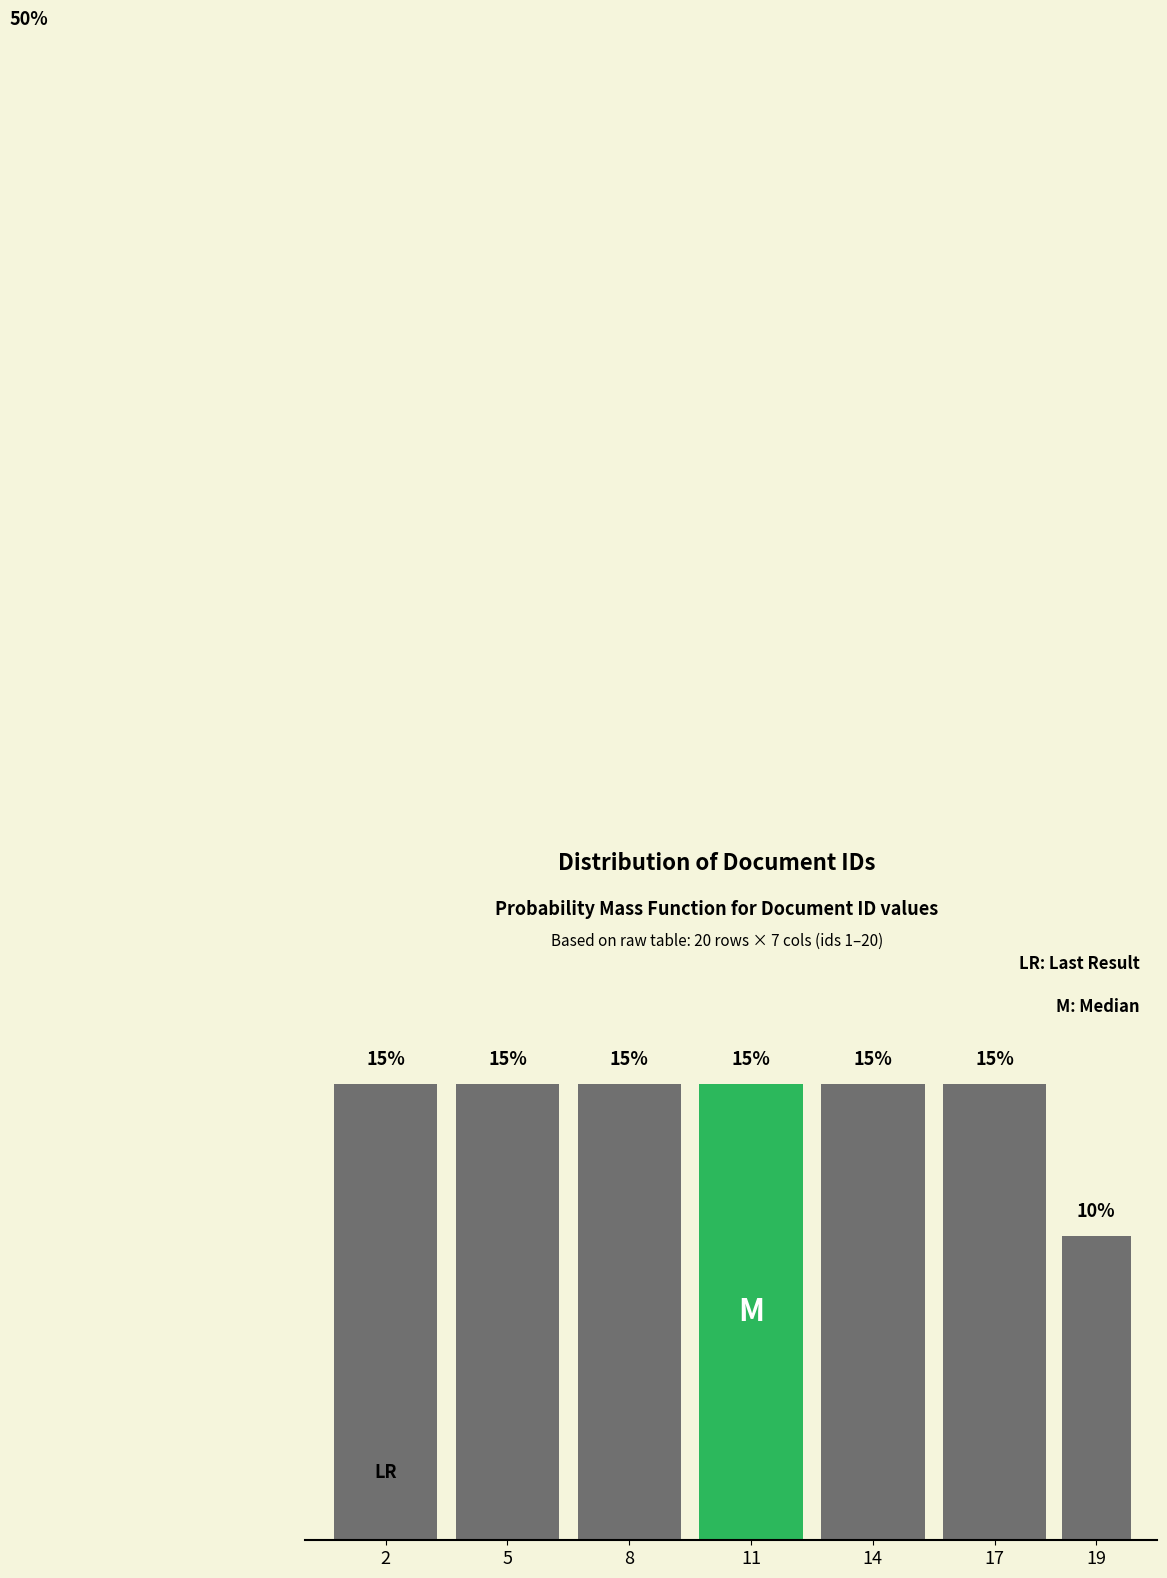

Are the bars horizontal?

No